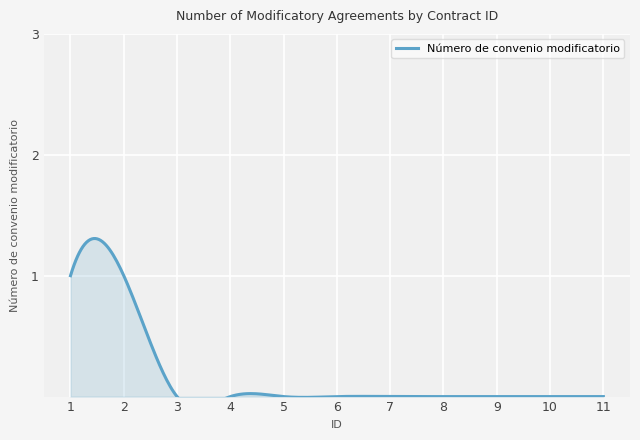

Is it true that the value at 11 is 0?

True